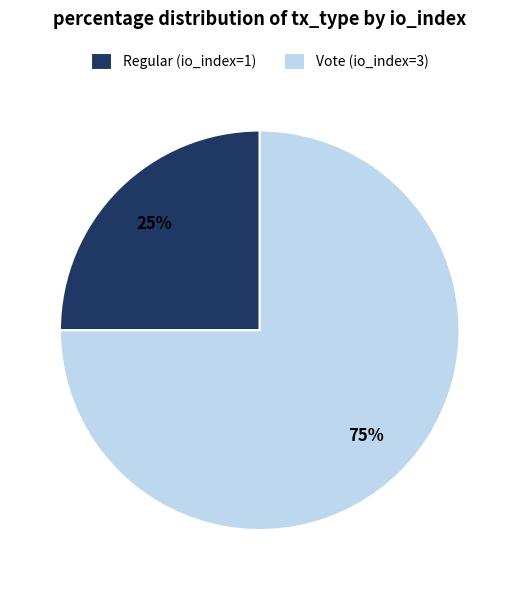

Does any single category account for the majority?

Yes